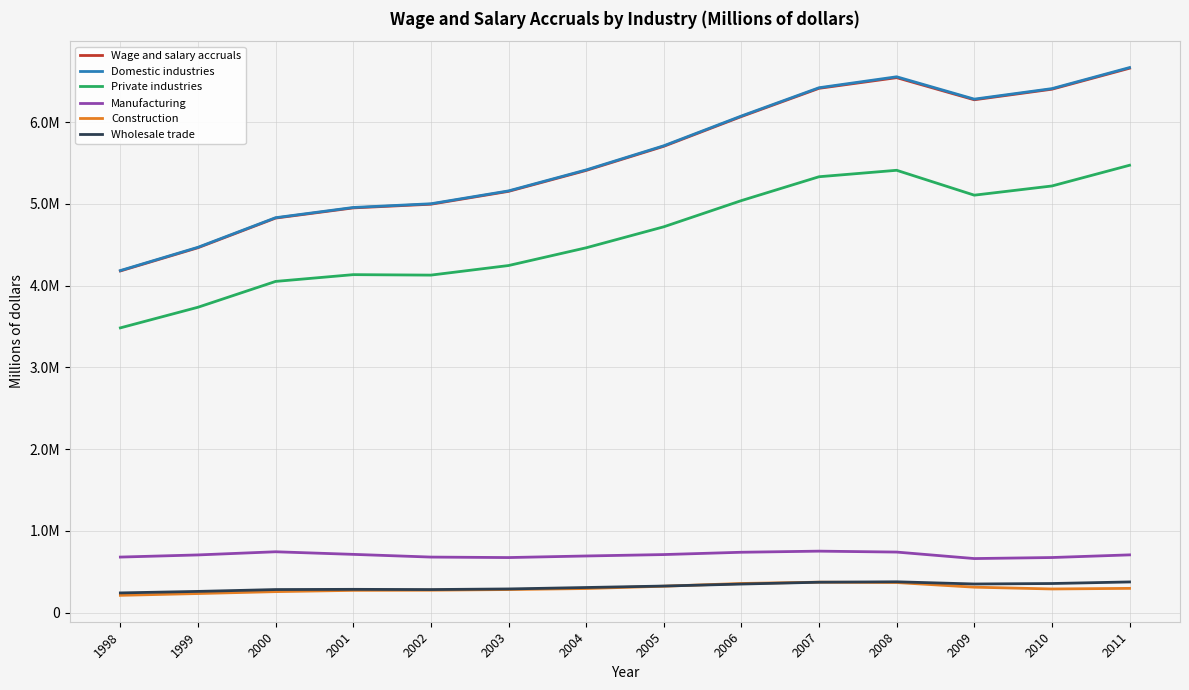

Between 2005 and 2009, which series saw the biggest shift?

Domestic industries